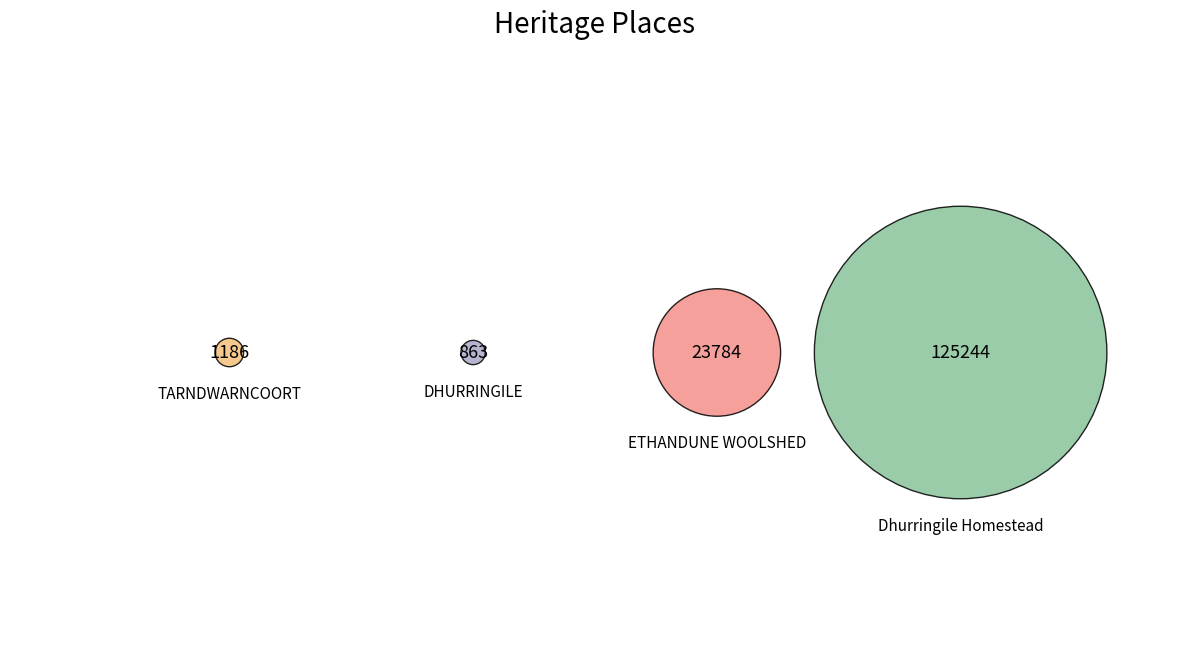

Which category has the smallest portion of the pie?

DHURRINGILE